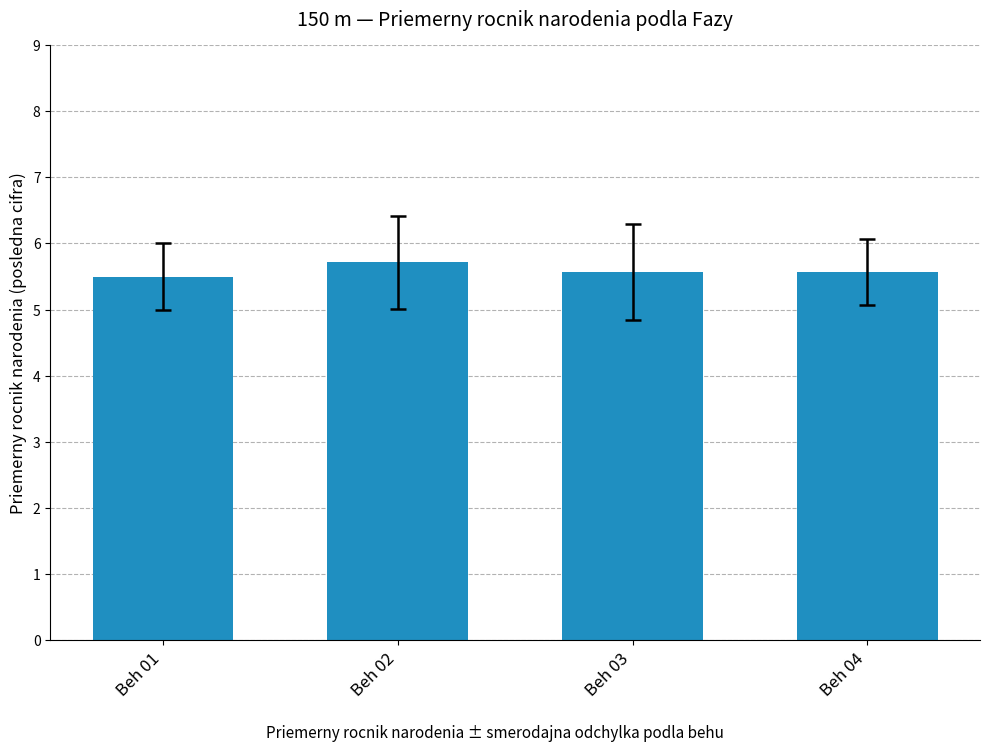

What is the average value?

5.6